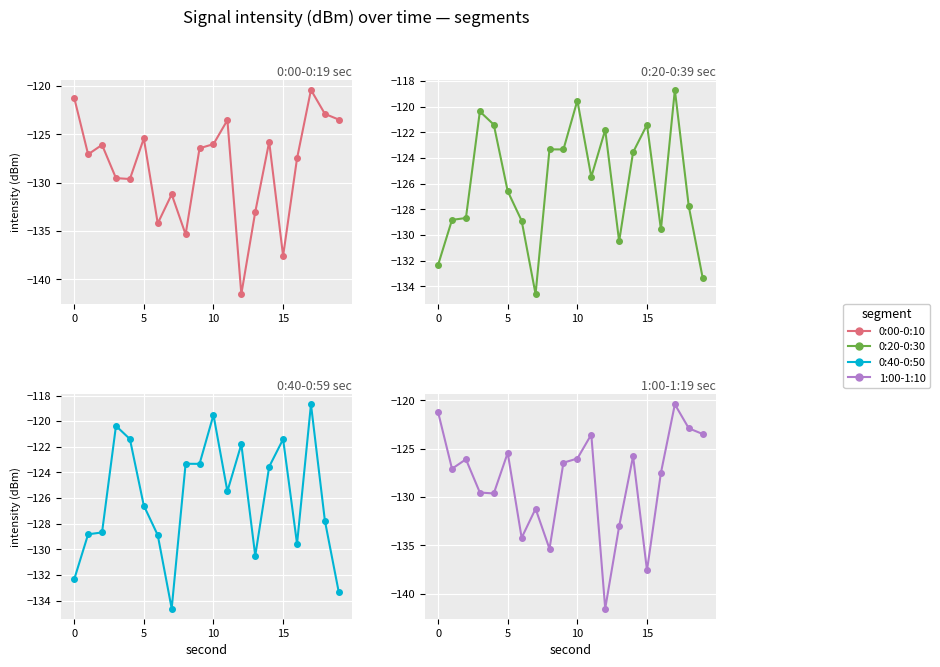

The value of 0:00-0:10 at 10 is -219.1. True or false?

False